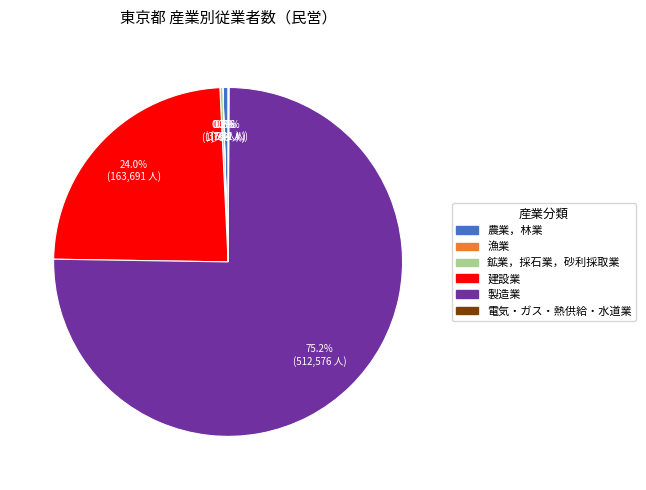

What is the largest slice in the pie chart?

製造業